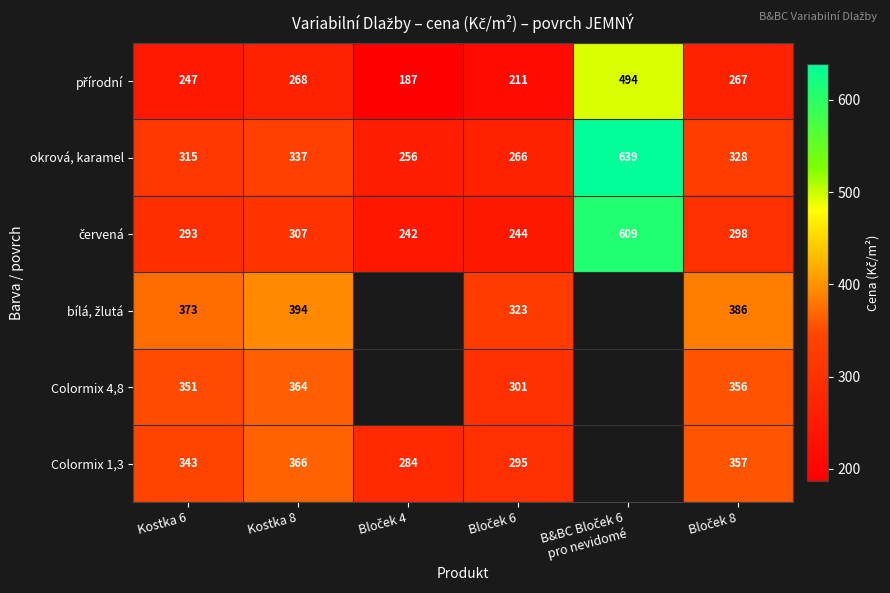

What is the highest value of the okrová, karamel series?

639